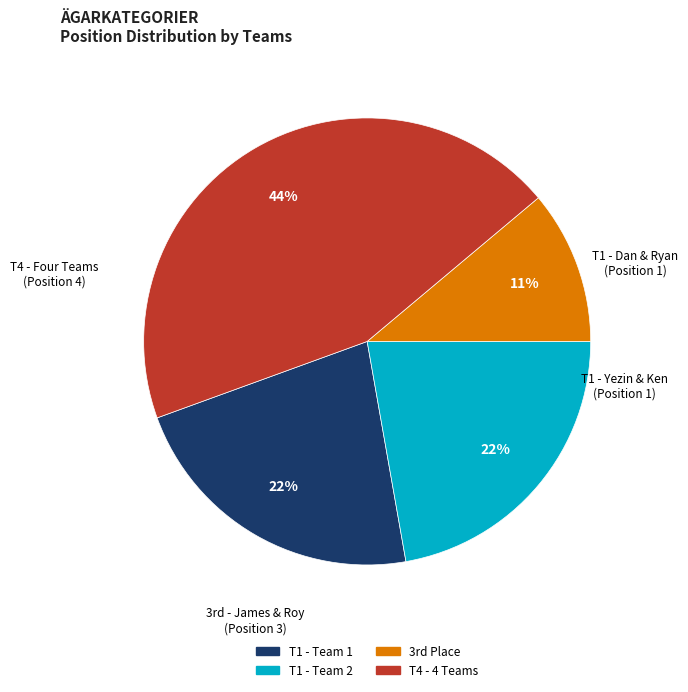

To the nearest percent, what is the average slice percentage?

25%